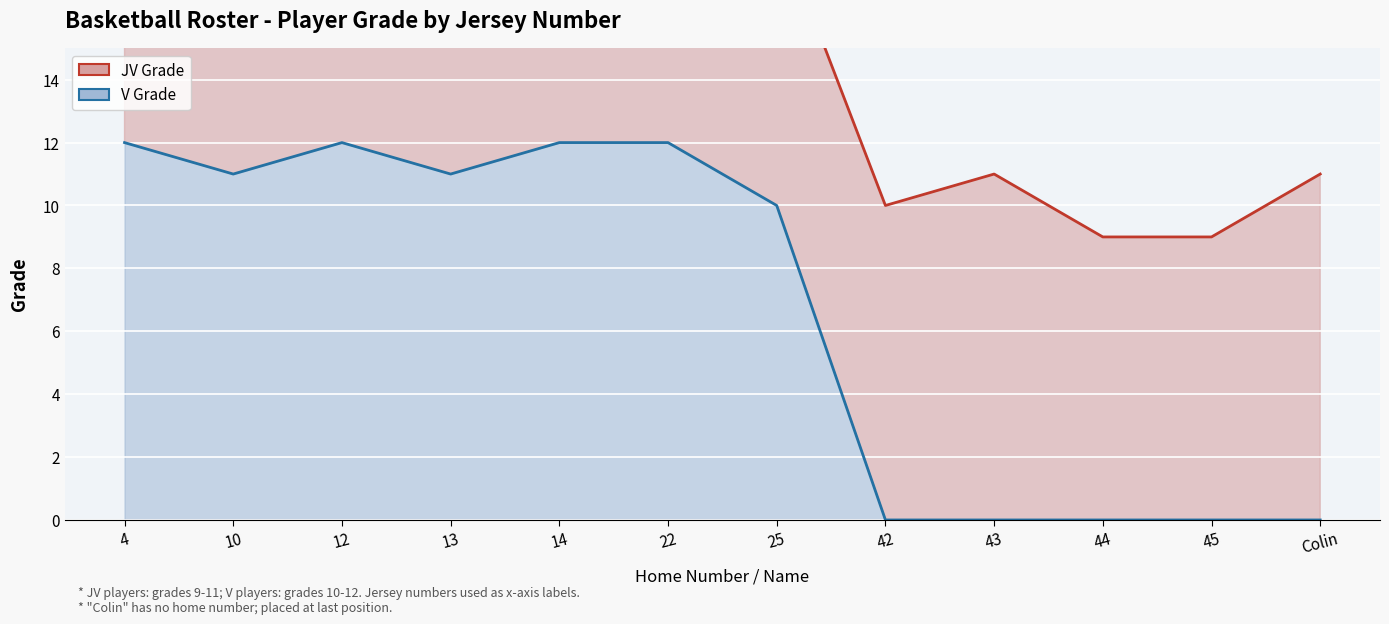

In JV Grade (line), how many points are lower than both neighbors (excluding endpoints)?

2